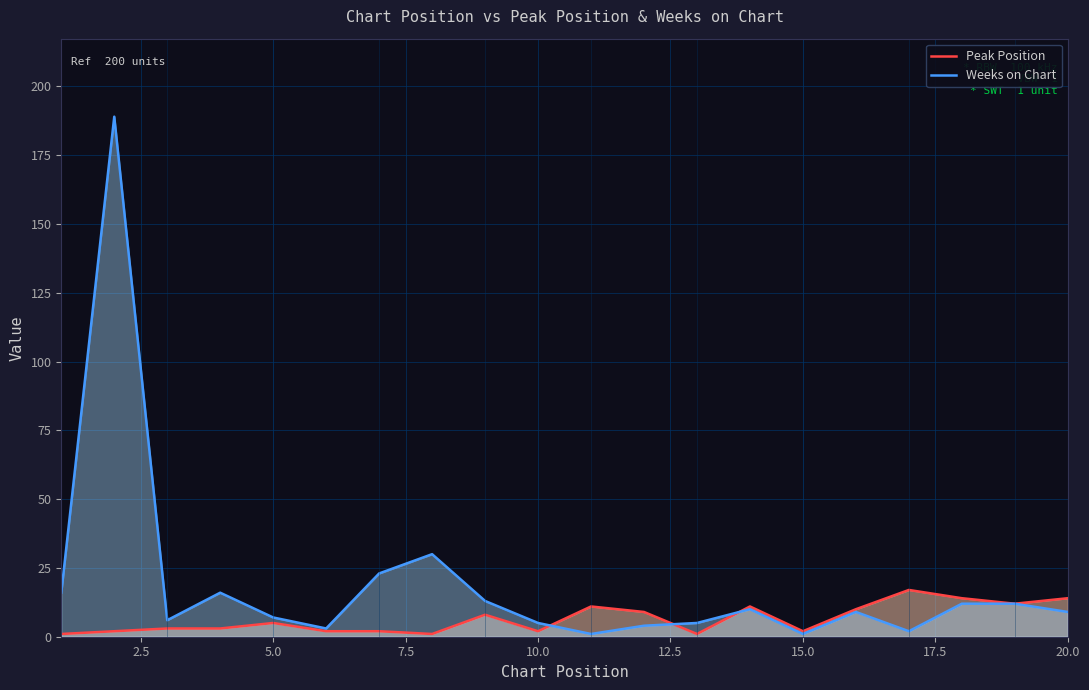

Rank the series by their average value, from highest to lowest.

Weeks on Chart, Peak Position